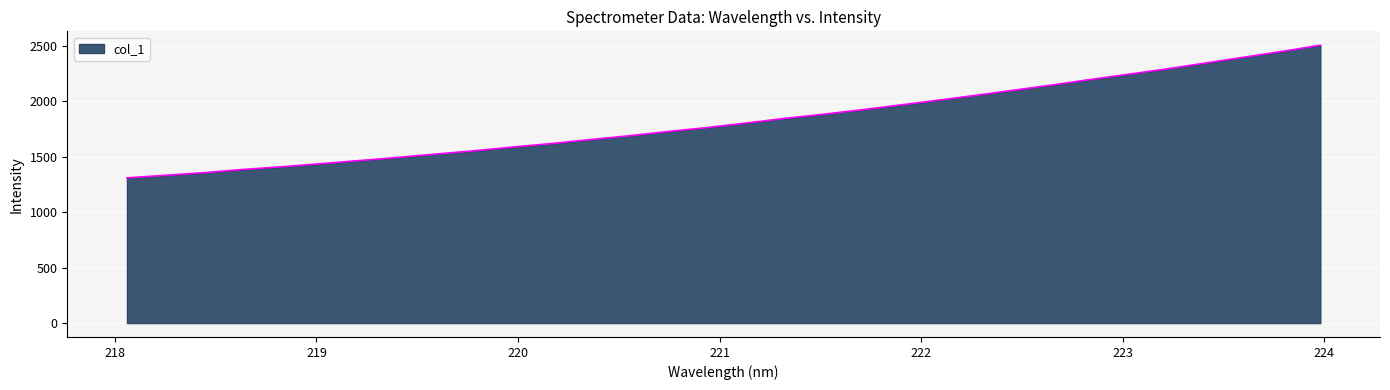

What is the difference between the maximum and minimum values?

1196.9